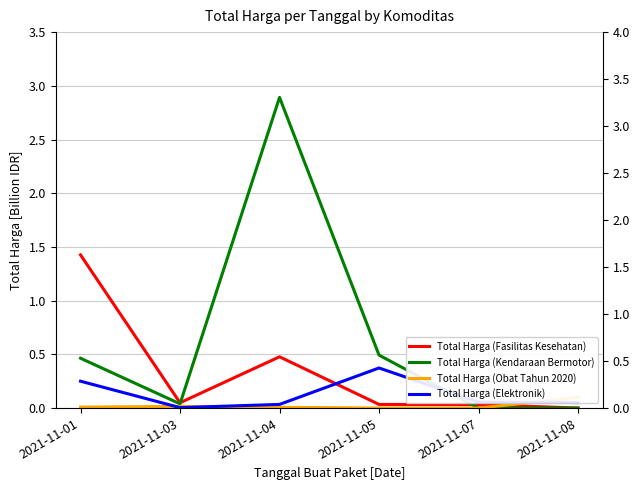

Reading right to left, transcribe all the data shown in this chart.

Total Harga (Fasilitas Kesehatan): 0.0	0.0	0.0	0.5	0.0	1.4
Total Harga (Kendaraan Bermotor): 0.0	0.0	0.5	2.9	0.0	0.5
Total Harga (Obat Tahun 2020): 0.1	0.0	0.0	0.0	0.0	0.0
Total Harga (Elektronik): 0.1	0.1	0.4	0.0	0.0	0.3